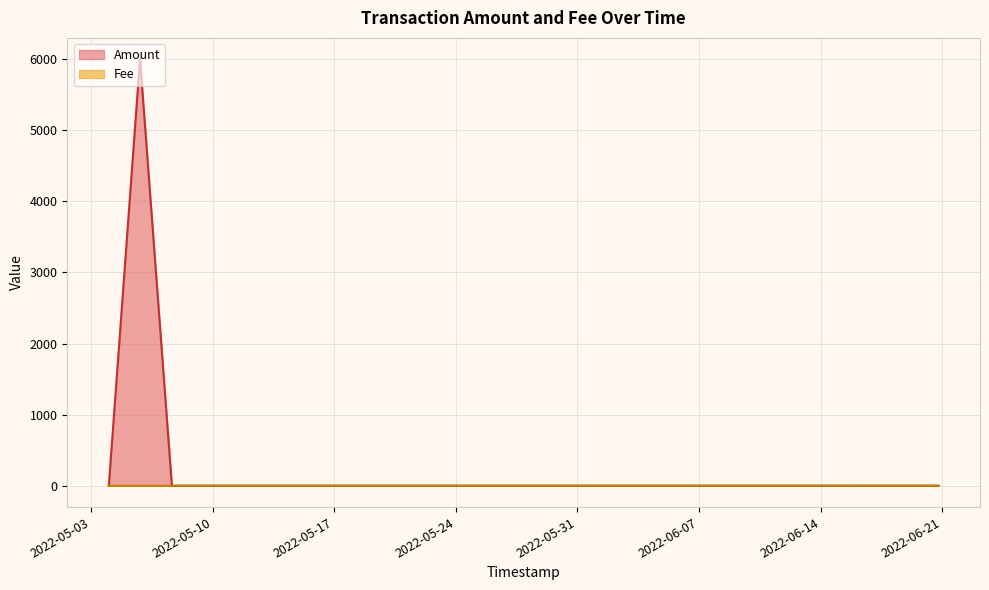

Rank the series by their maximum value, from lowest to highest.

Fee, Amount